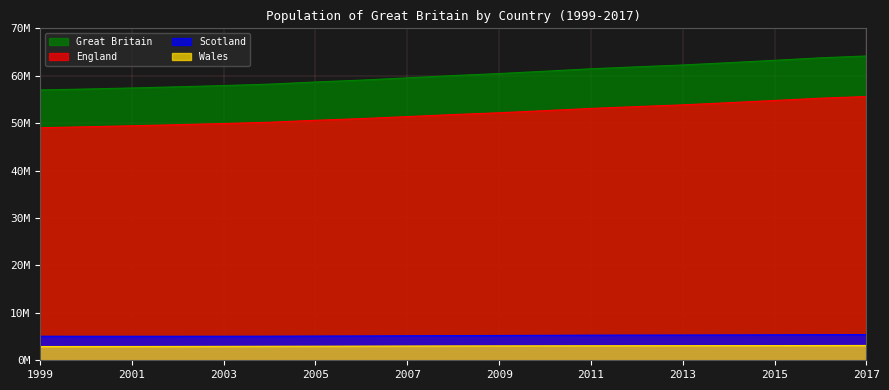

What is the difference between the highest and lowest values at 2002?

54745200